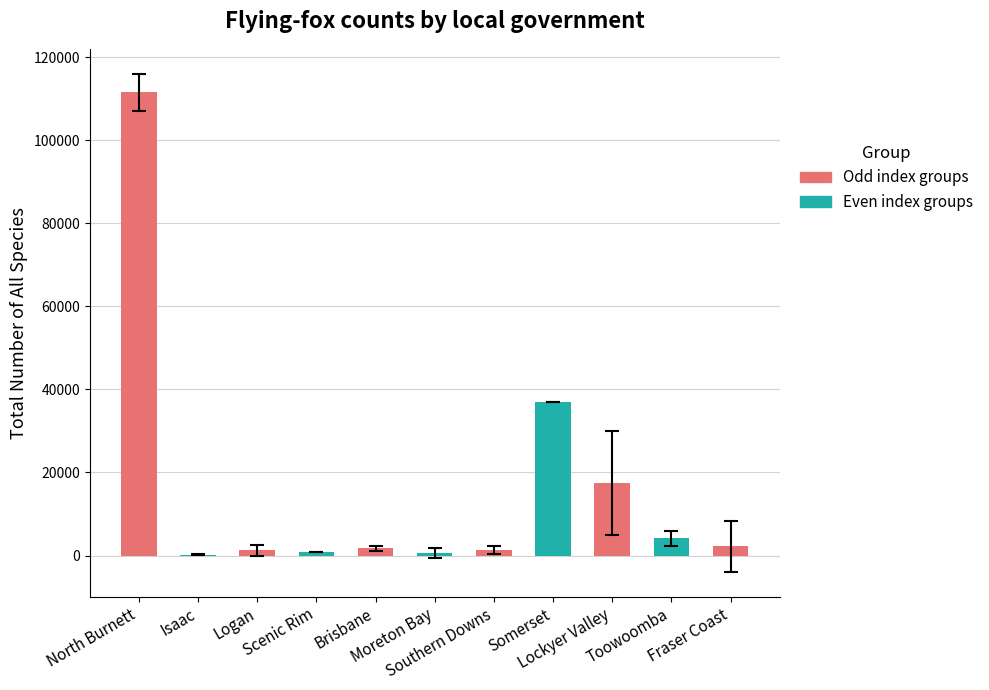

Which has a higher value, Toowoomba or Lockyer Valley?

Lockyer Valley